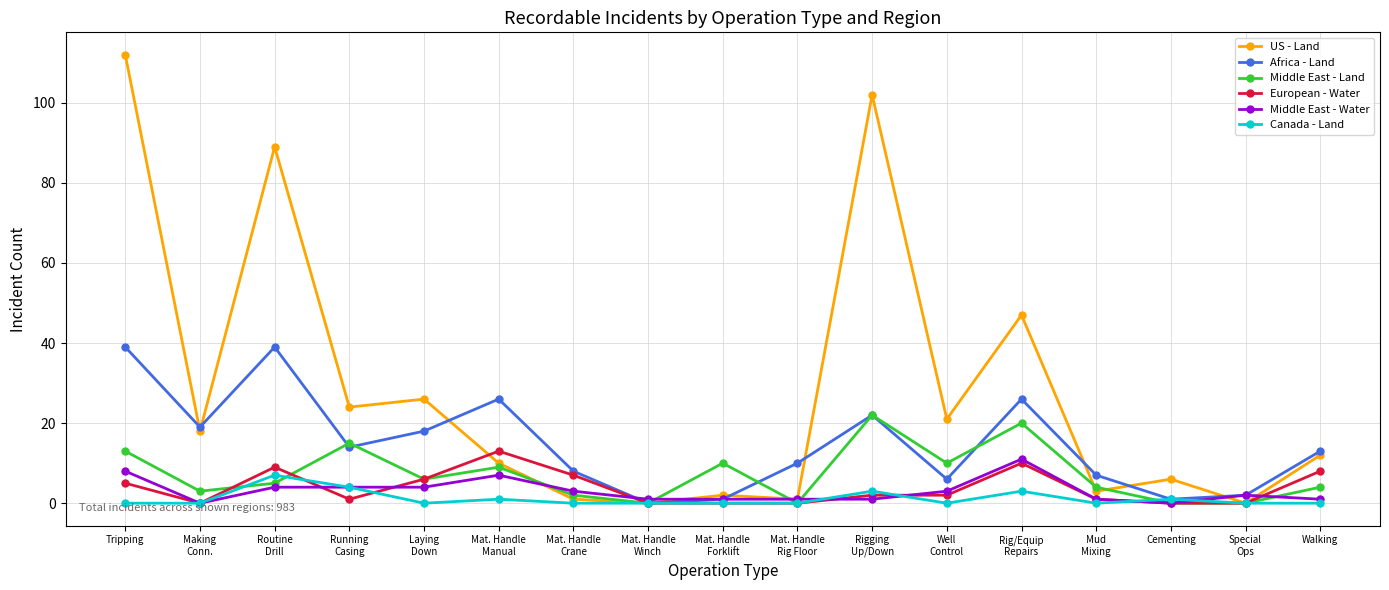

Reading left to right, list all the values displayed in this chart.

US - Land: 112	18	89	24	26	10	1	0	2	1	102	21	47	3	6	0	12
Africa - Land: 39	19	39	14	18	26	8	0	1	10	22	6	26	7	1	2	13
Middle East - Land: 13	3	5	15	6	9	2	0	10	0	22	10	20	4	0	0	4
European - Water: 5	0	9	1	6	13	7	0	0	0	2	2	10	1	0	0	8
Middle East - Water: 8	0	4	4	4	7	3	1	1	1	1	3	11	1	0	2	1
Canada - Land: 0	0	7	4	0	1	0	0	0	0	3	0	3	0	1	0	0